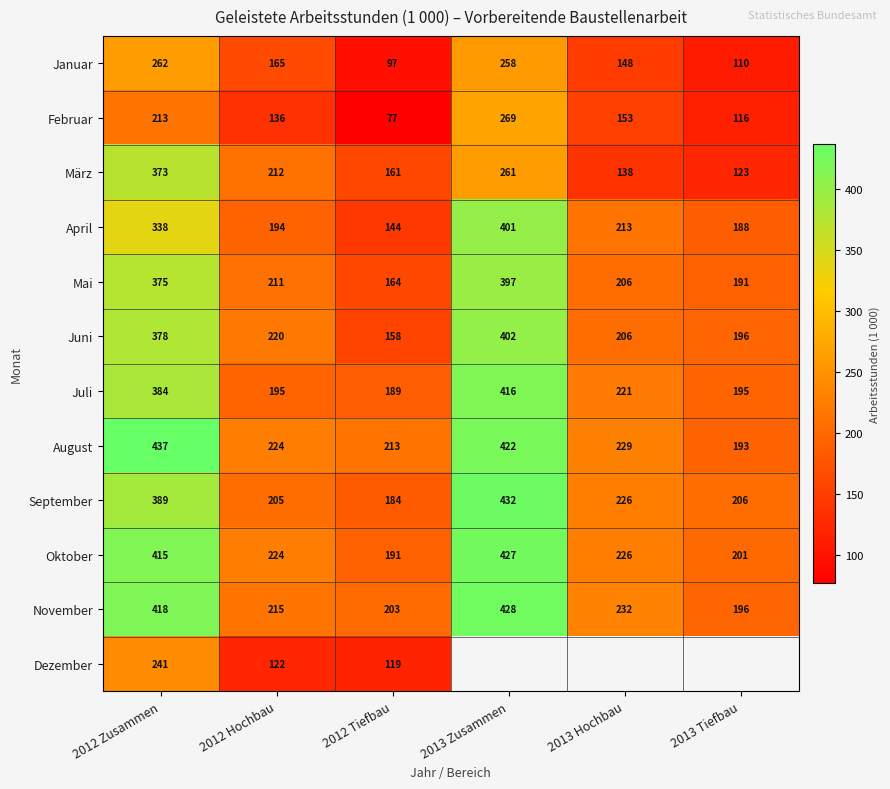

Rank the categories by Oktober value from lowest to highest.

2012 Tiefbau, 2013 Tiefbau, 2012 Hochbau, 2013 Hochbau, 2012 Zusammen, 2013 Zusammen